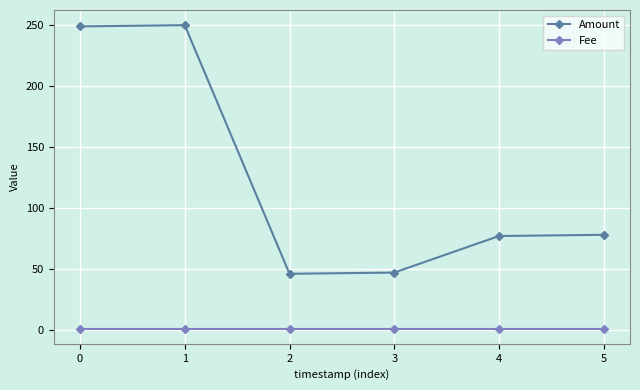

Rank the series by their maximum value, from lowest to highest.

Fee, Amount